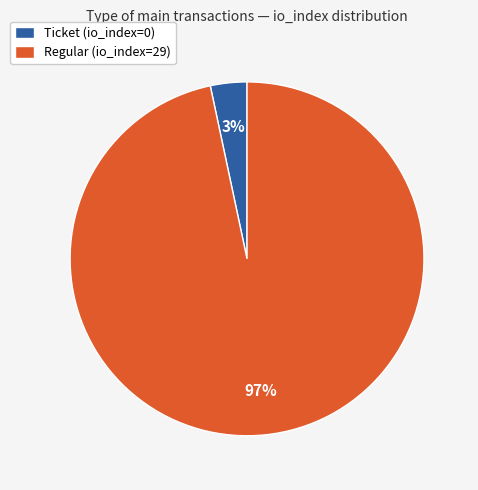

To the nearest percent, what is the combined percentage of Regular (io_index=29) and Ticket (io_index=0)?

100%